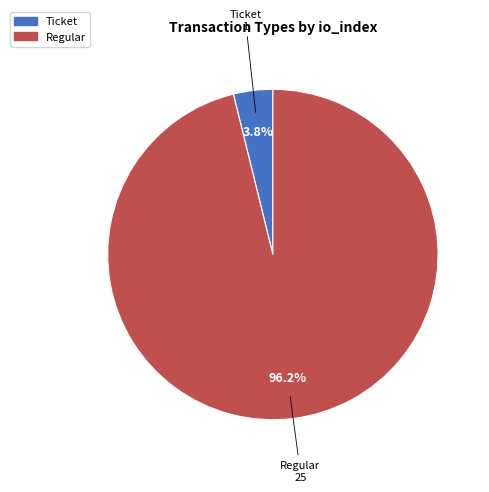

What is the largest slice in the pie chart?

Regular